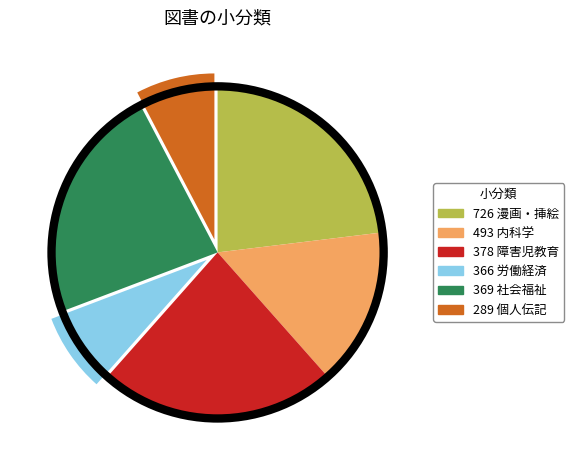

Does any single category account for the majority?

No